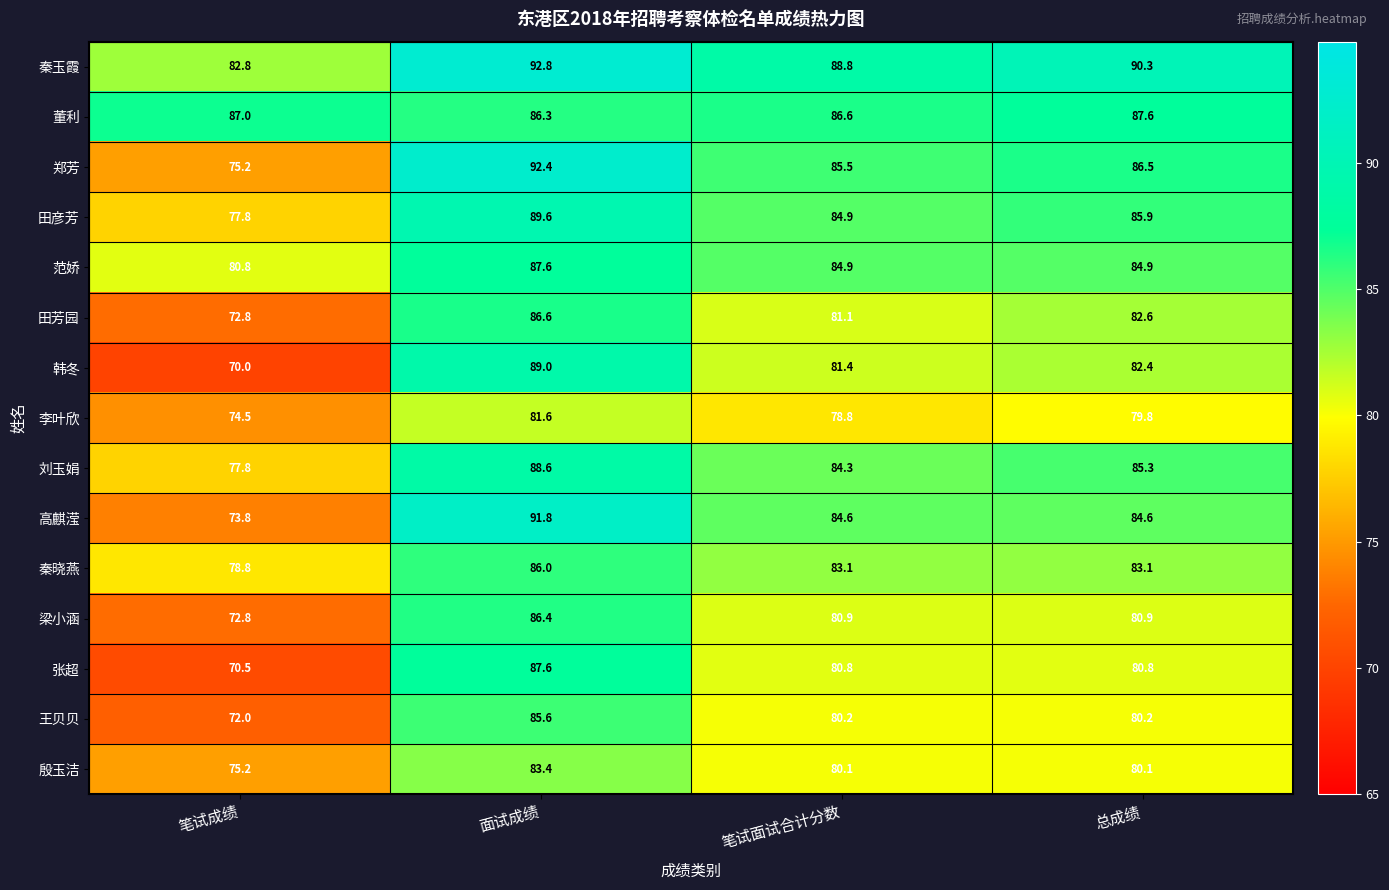

At which category is the sum across all series the highest?

面试成绩